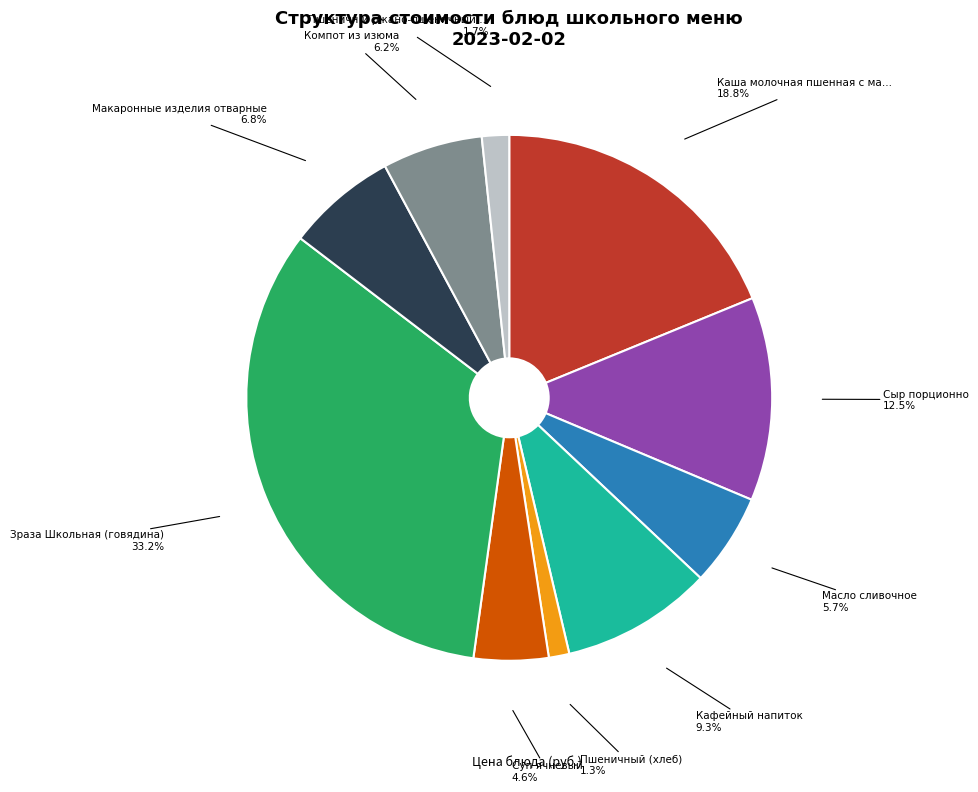

Is there any slice that represents more than half of the pie?

No